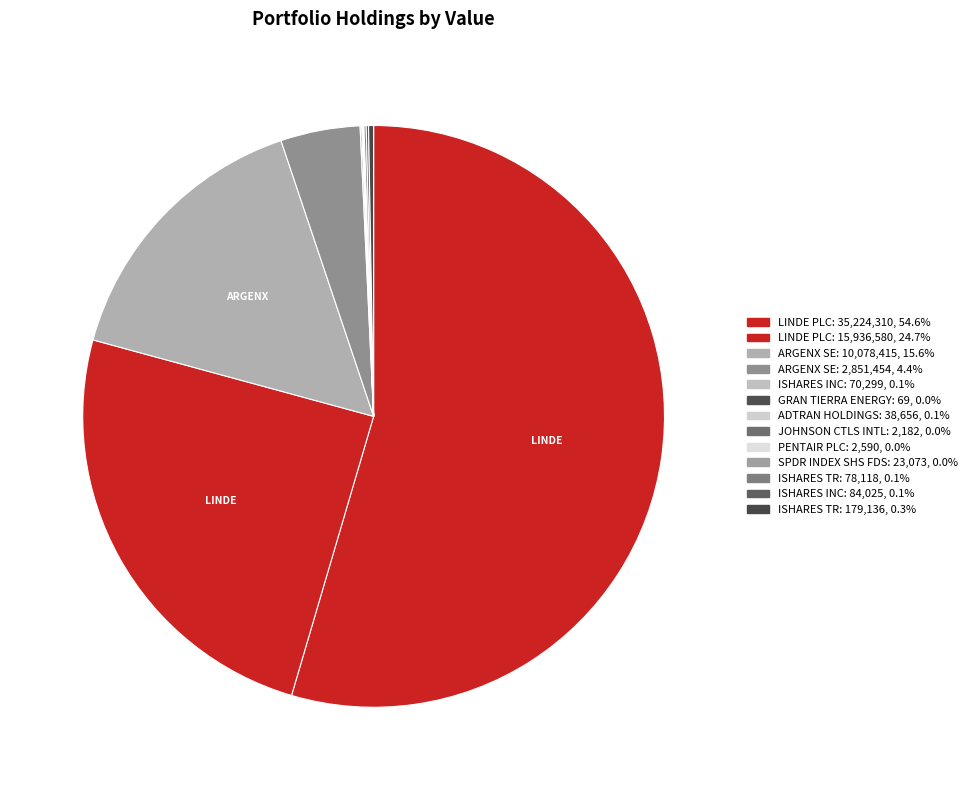

Which slice is the smallest?

GRAN TIERRA ENERGY